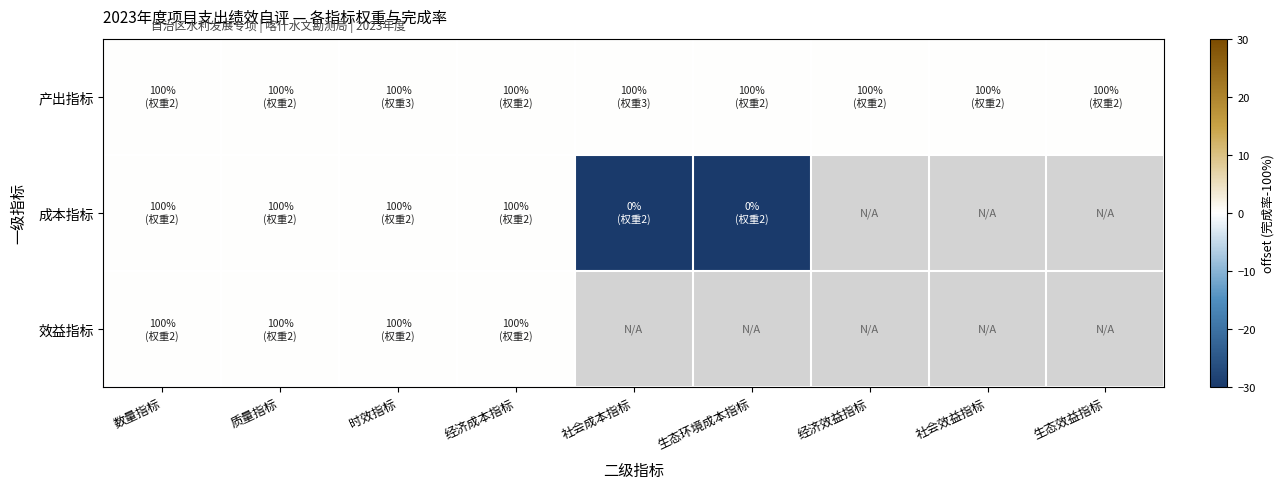

List the series in order of their peak value, lowest first.

产出指标, 成本指标, 效益指标